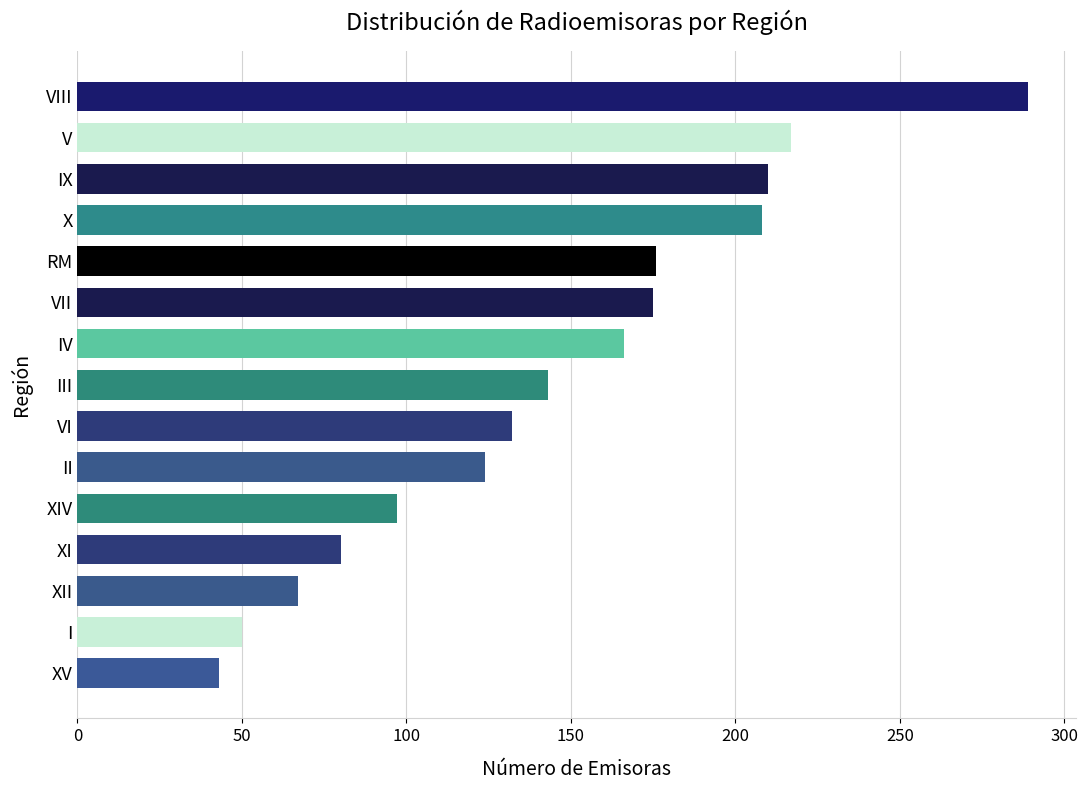

How many distinct data groups are displayed?

1